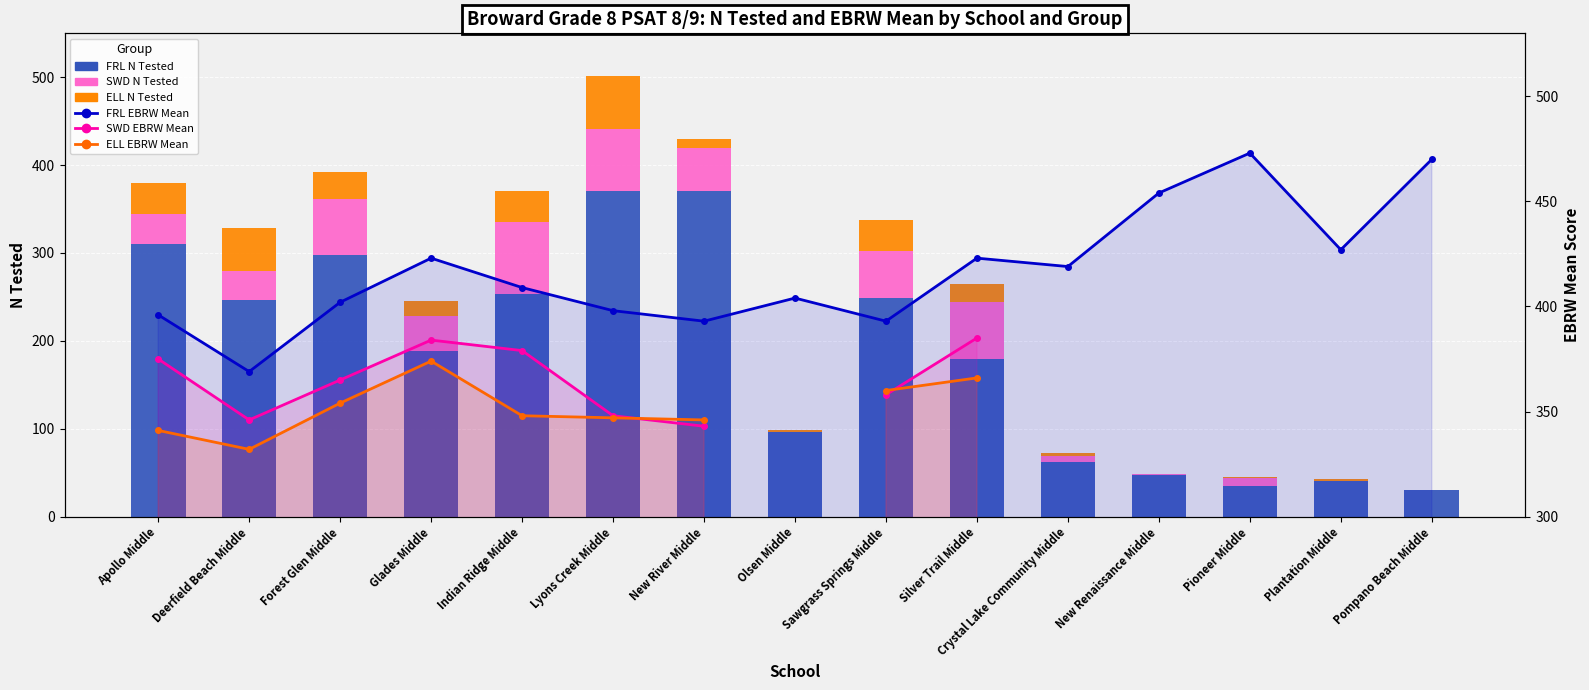

List the series in order of their peak value, highest first.

FRL EBRW Mean, SWD EBRW Mean, ELL EBRW Mean, FRL N Tested, SWD N Tested, ELL N Tested